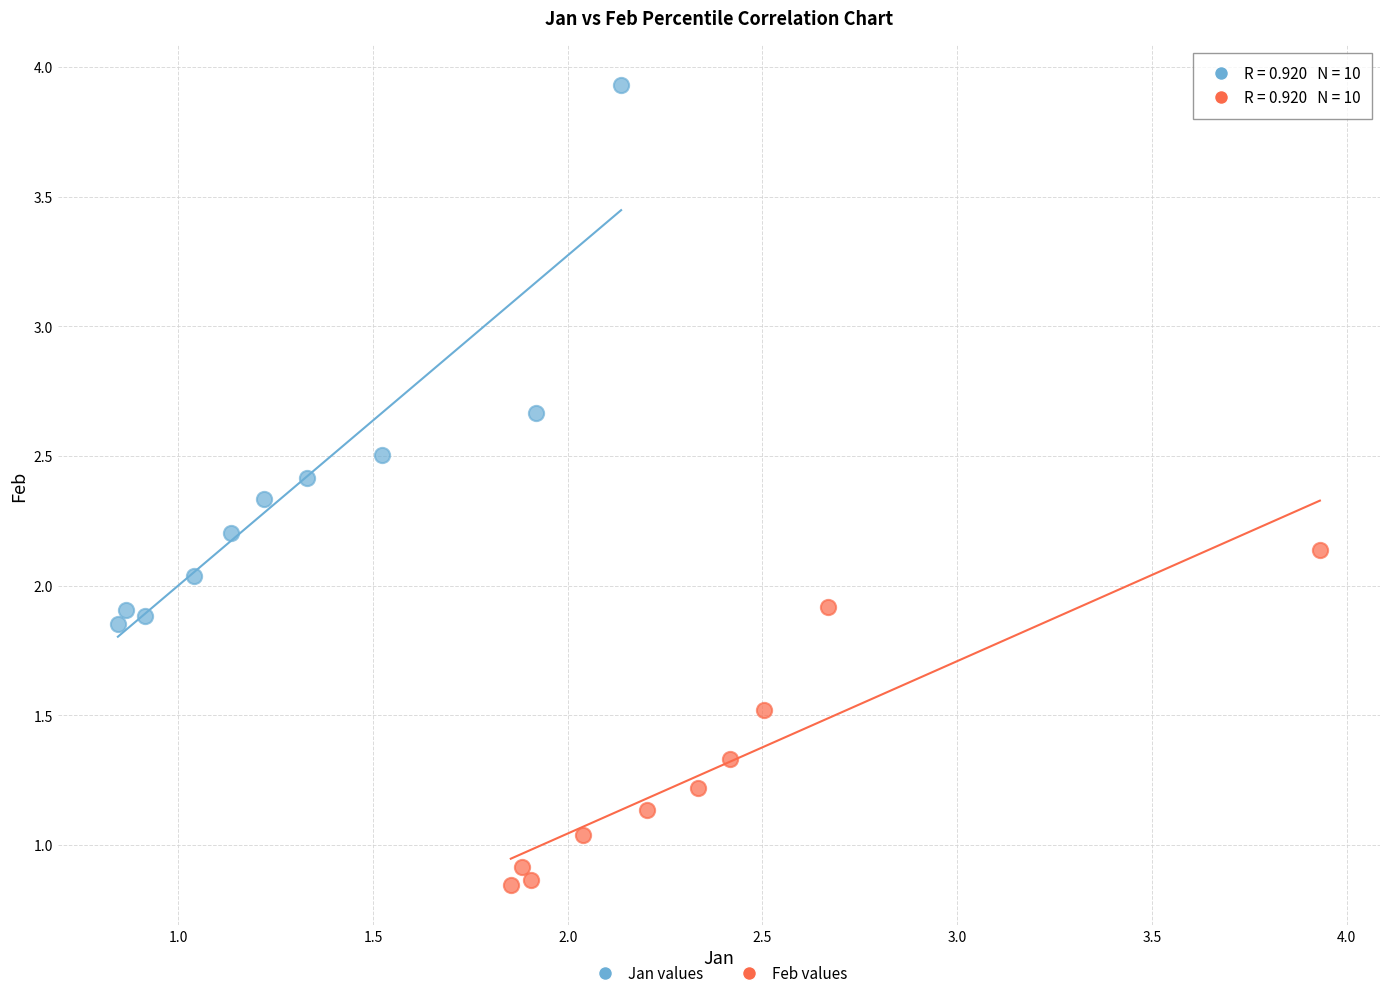

Which series has the largest Y range (max minus min)?

Jan values